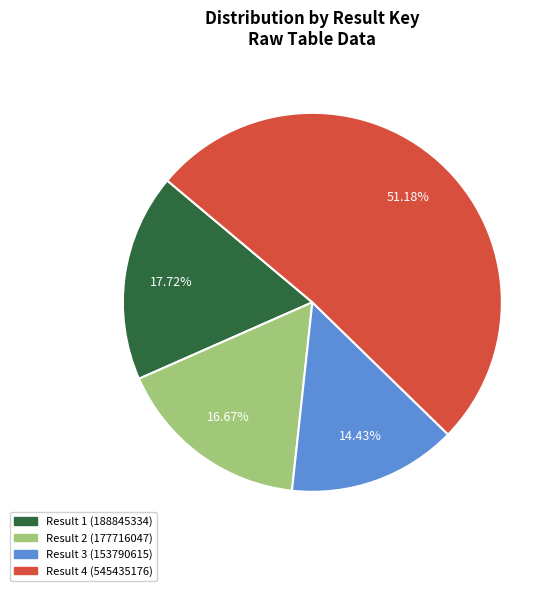

How many slices are in this pie chart?

4